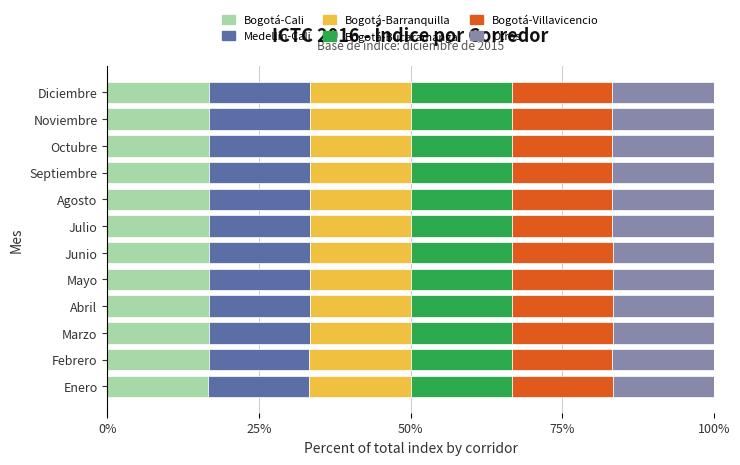

Read the Bogotá-Cali value at Julio.

16.7